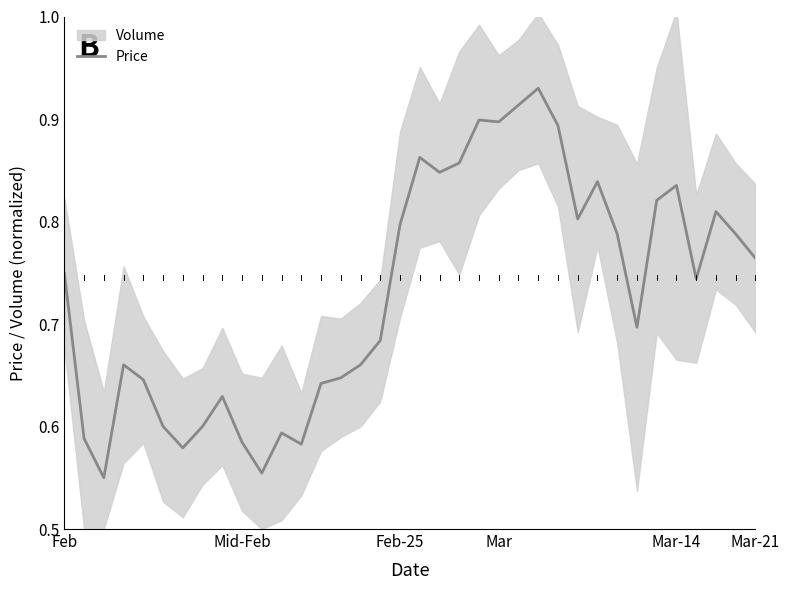

What is the difference between the second highest and minimum values?

0.4